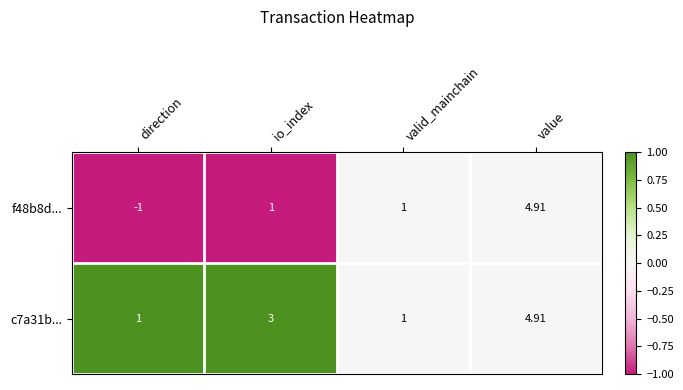

At how many categories does at least one series exceed 0?

4